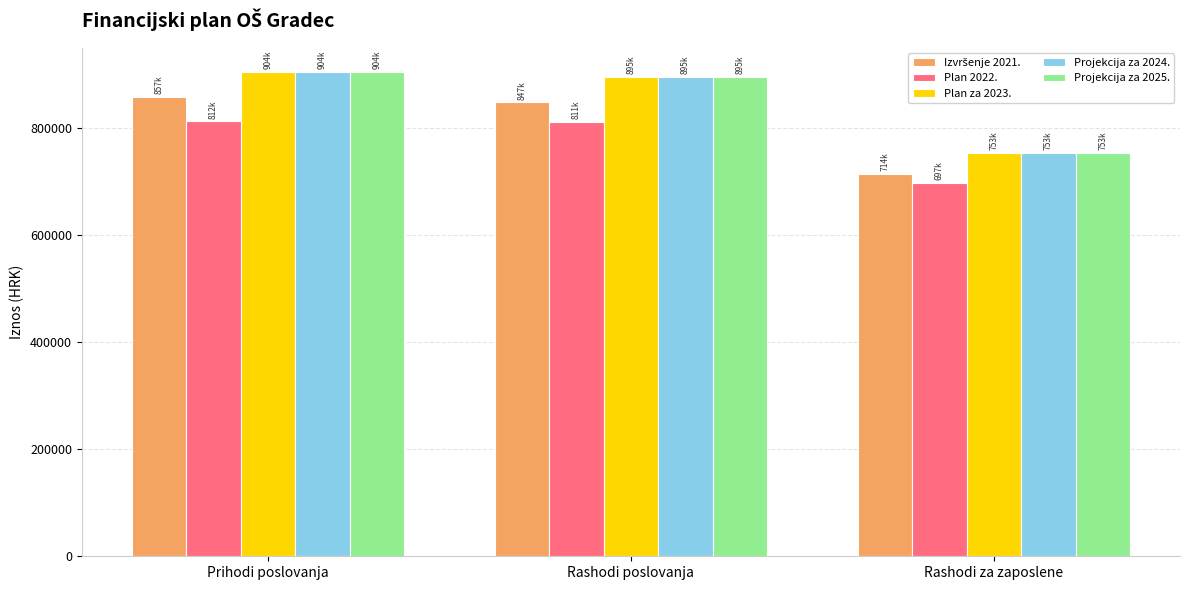

What value does the Projekcija za 2025. series have at Rashodi poslovanja?

895261.6